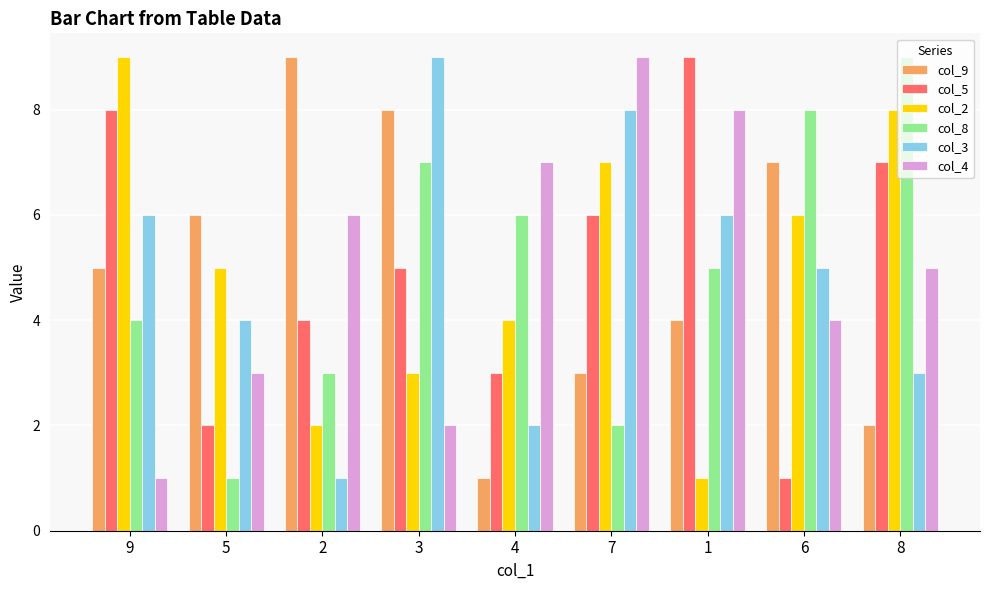

The value of col_3 at 1 is 6. True or false?

True